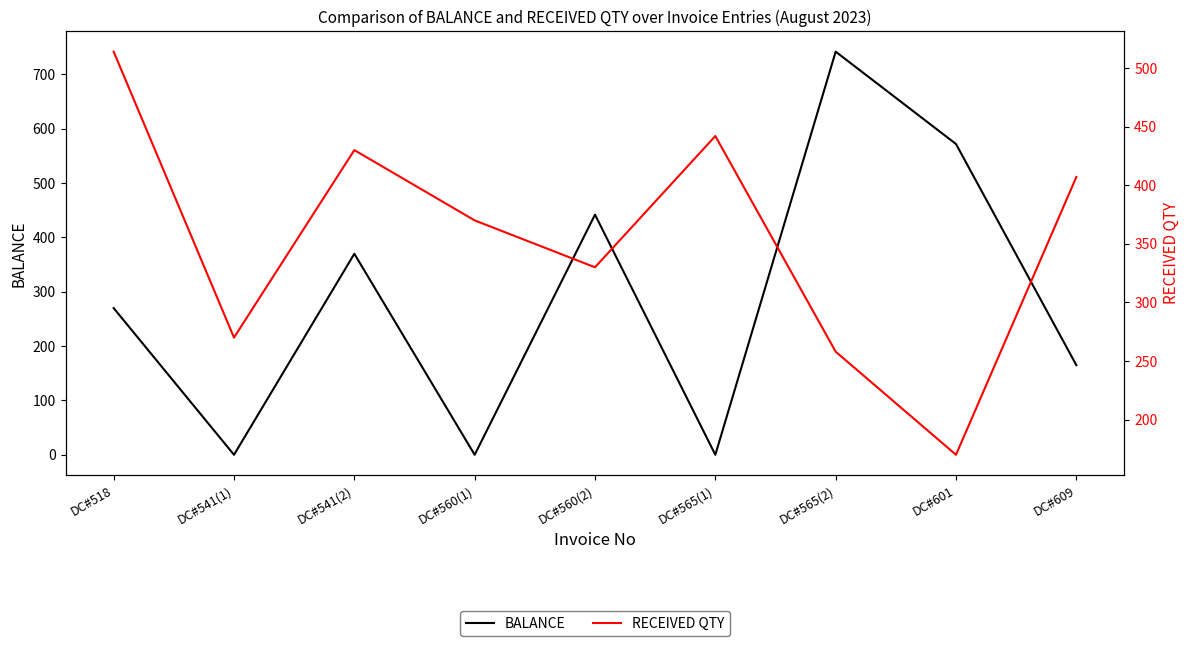

How many lines are shown in the chart?

2